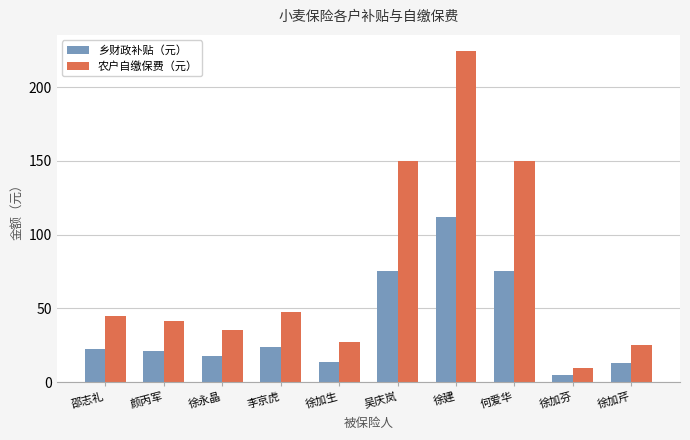

What is the maximum value for 乡财政补贴（元）?

112.1